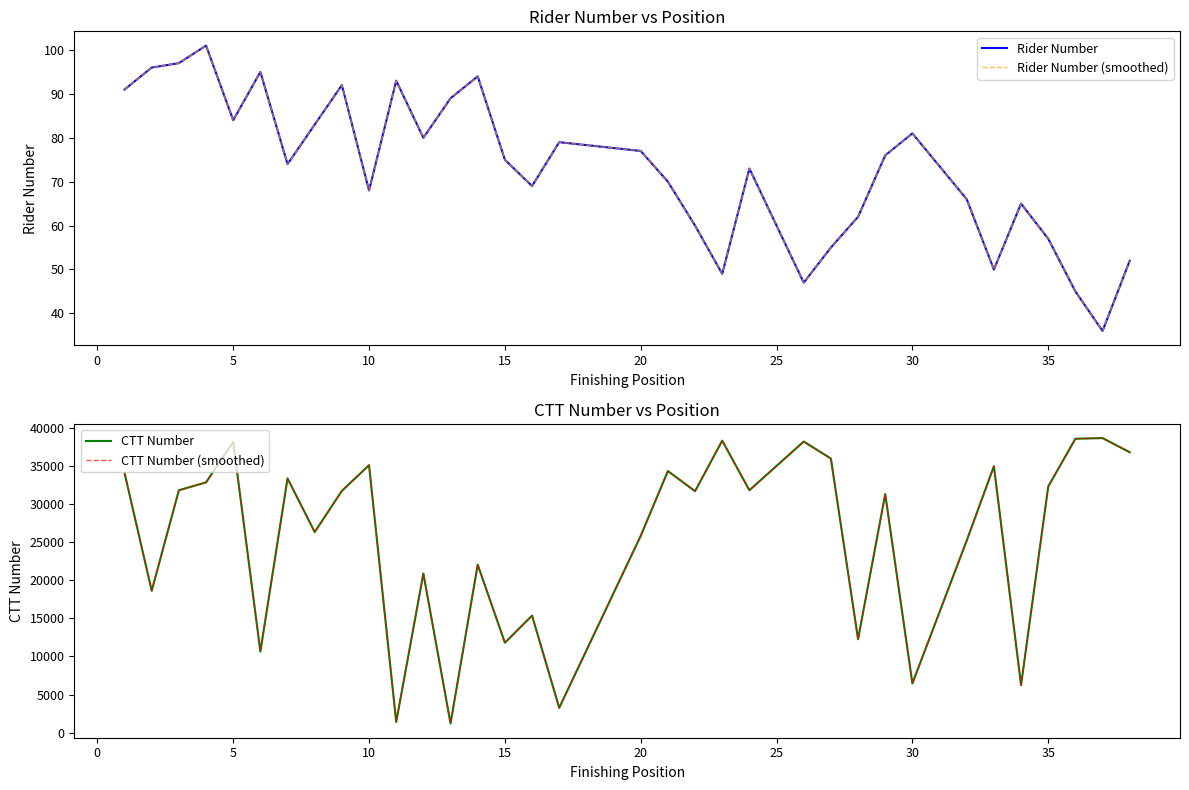

True or false: Rider Number and CTT Number (smoothed) intersect in this chart.

False